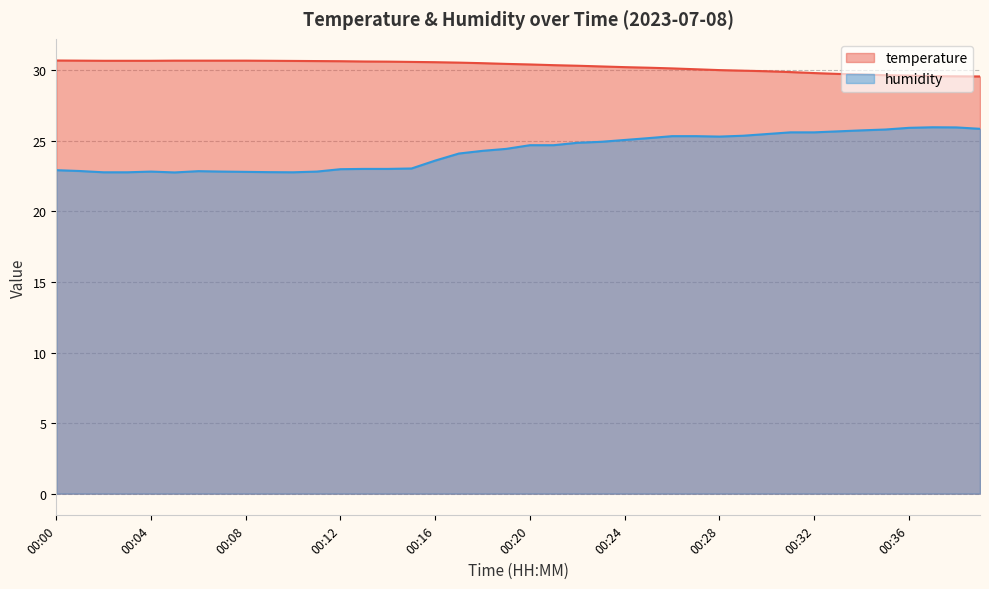

What is the value of the humidity point at the 37th from the left?

25.9